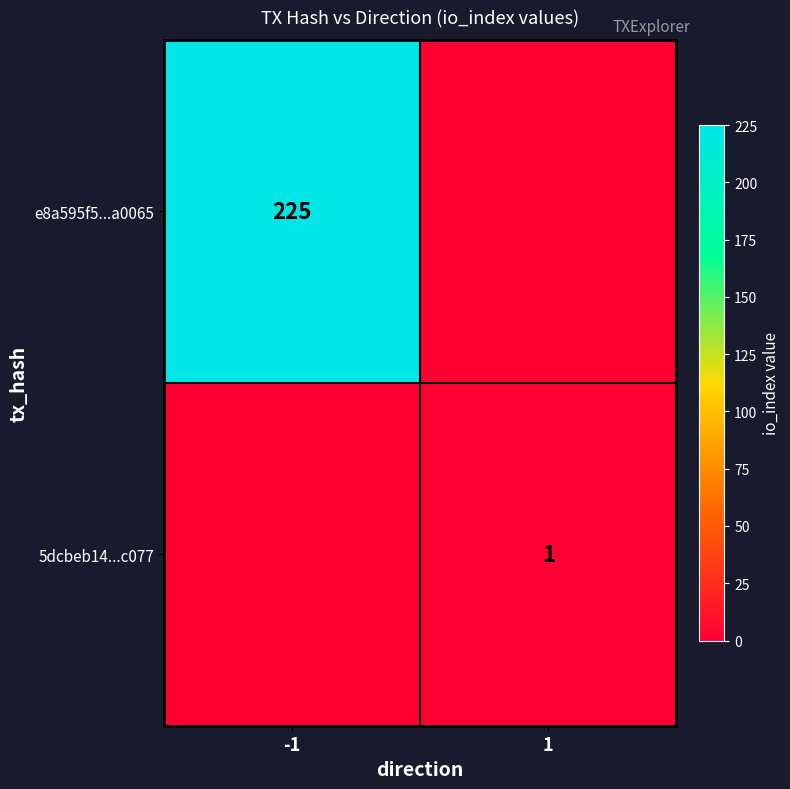

The 5dcbeb14...c077 series shows 1 at 1. True or false?

True